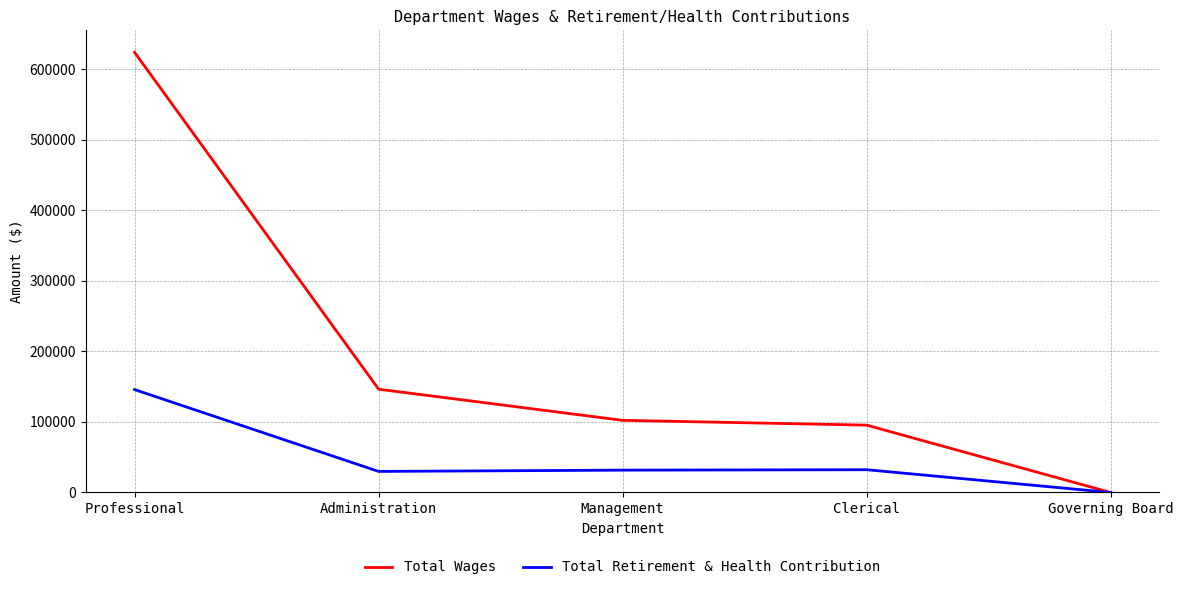

Which category has the lowest value in the Total Wages series?

Governing Board